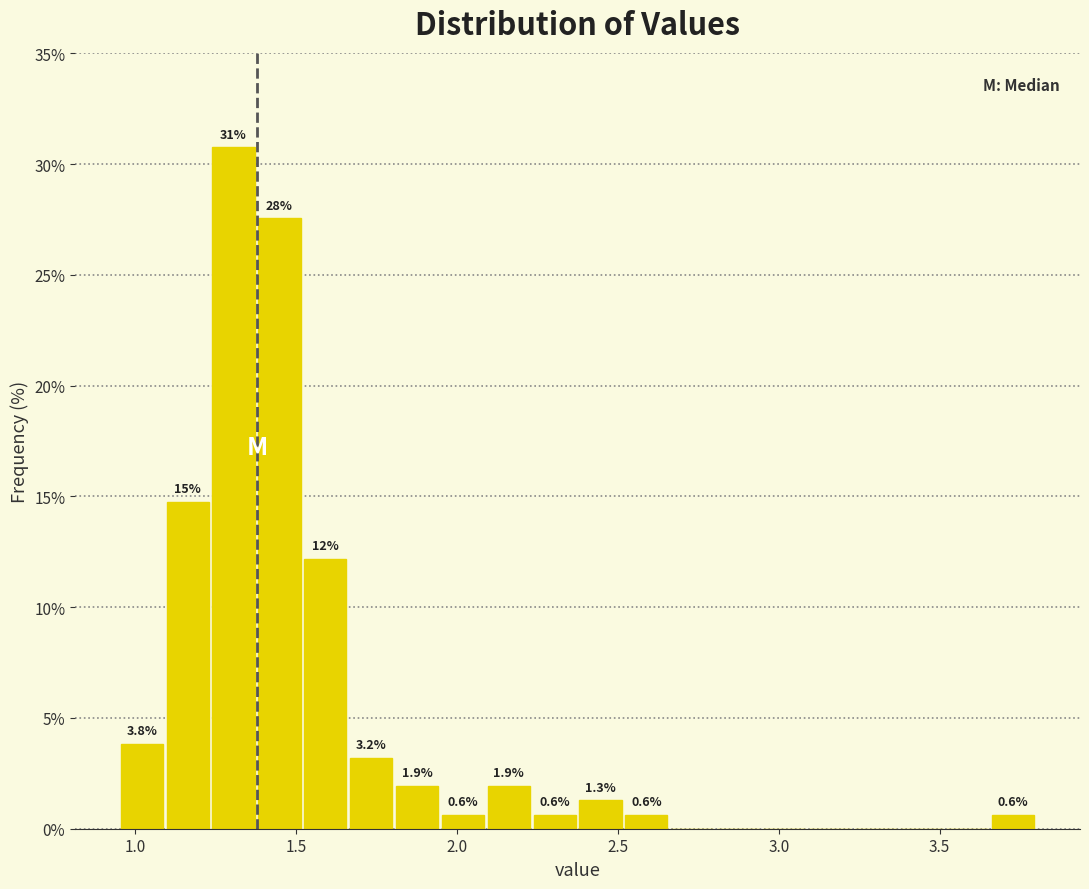

Read against the x-axis, roughly where is the centre of the tallest bar?

1.30